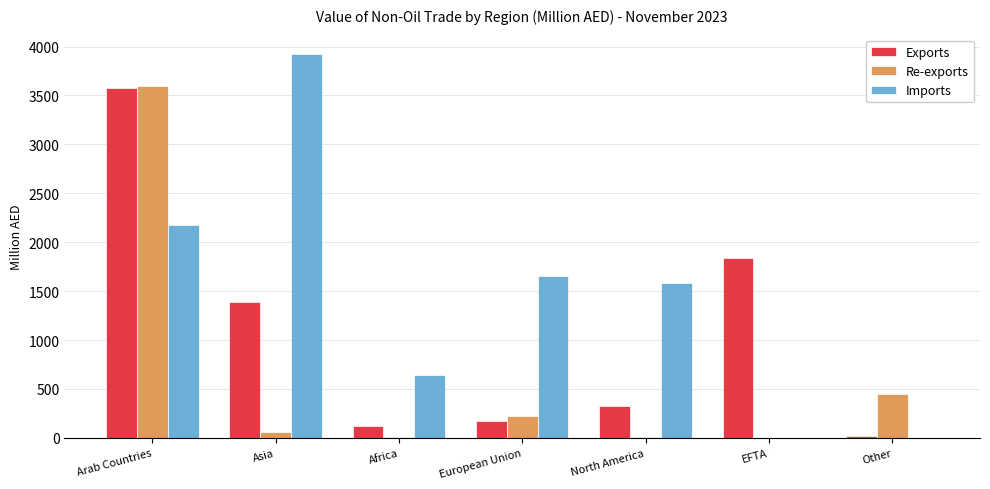

How many values in the Exports series exceed 325?

4